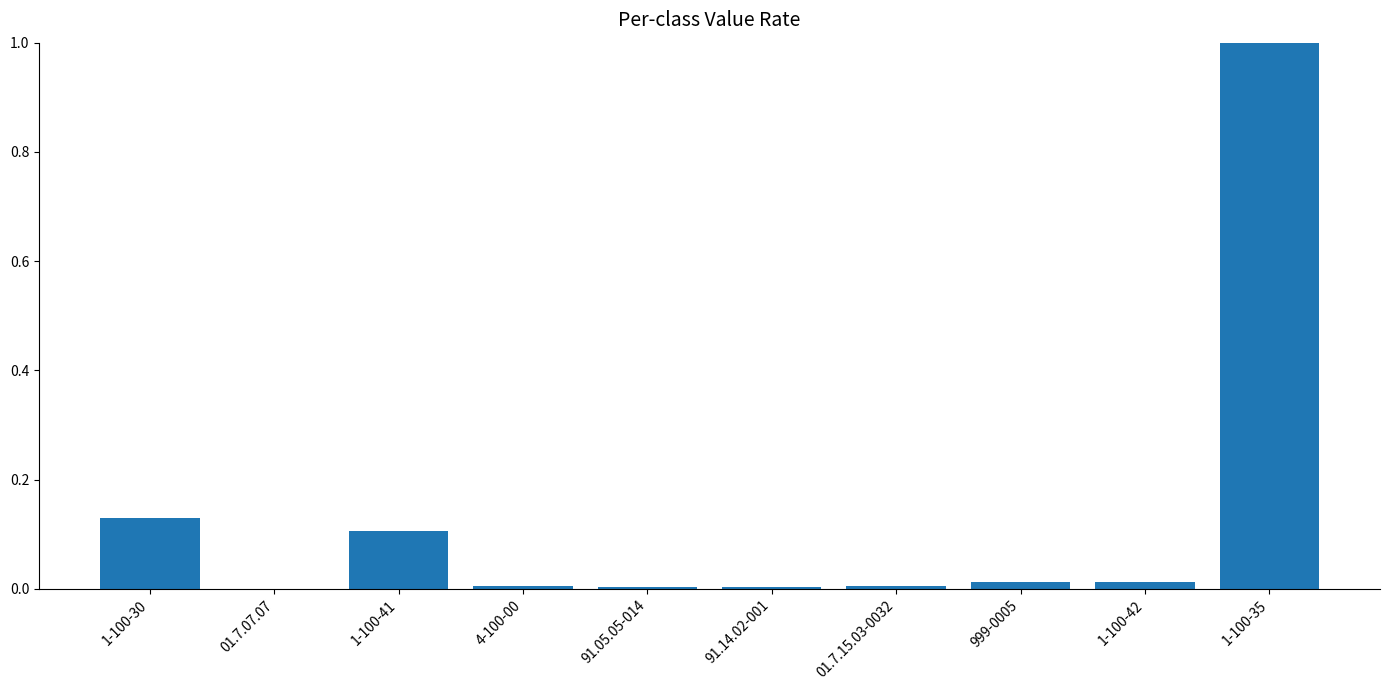

Between 1-100-35 and 01.7.07.07, which is larger?

1-100-35